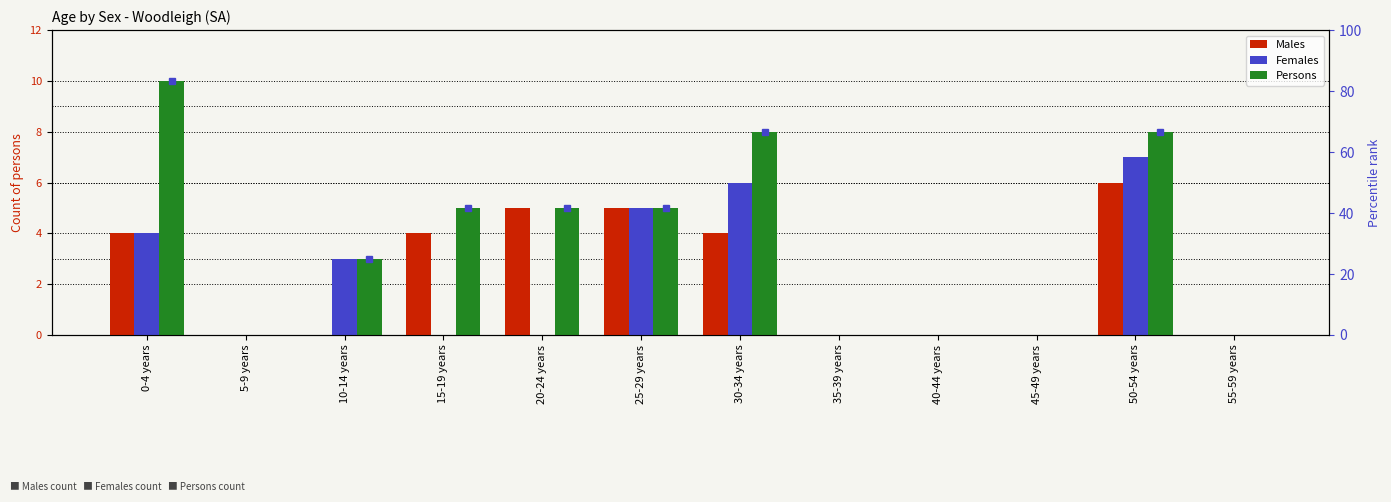

List the series in order of their peak value, highest first.

Persons, Females, Males